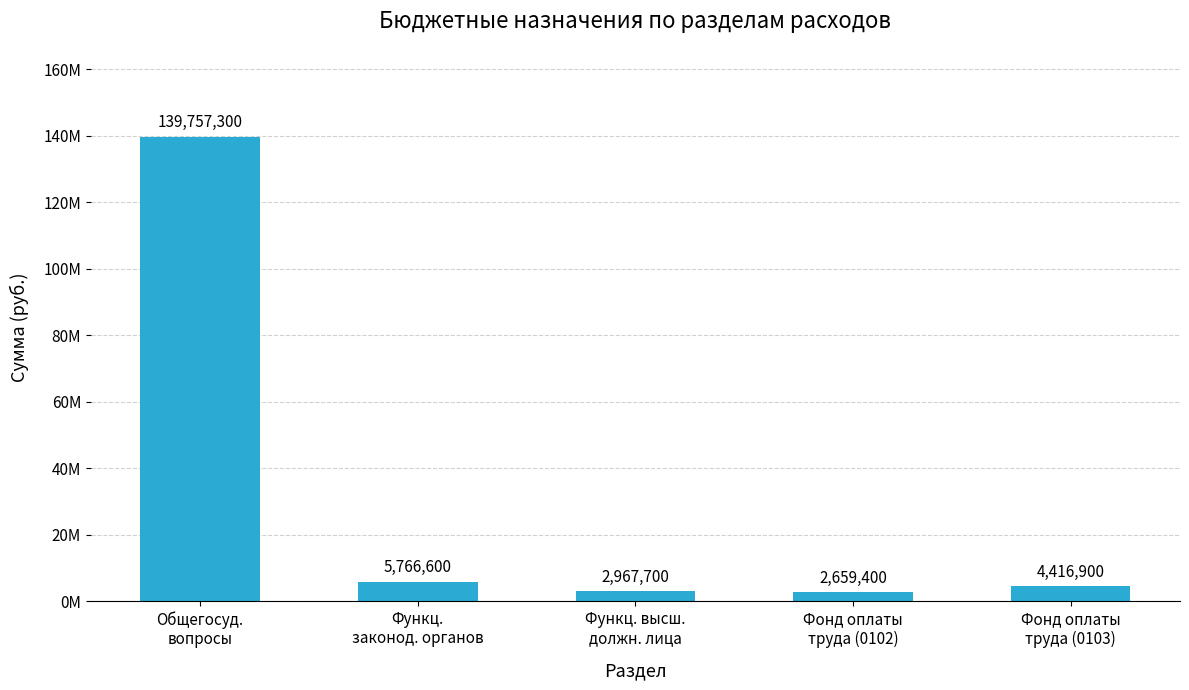

Reading left to right, extract all data points from this chart.

Общегосуд.
вопросы=139757300	Функц.
законод. органов=5766600	Функц. высш.
должн. лица=2967700	Фонд оплаты
труда (0102)=2659400	Фонд оплаты
труда (0103)=4416900